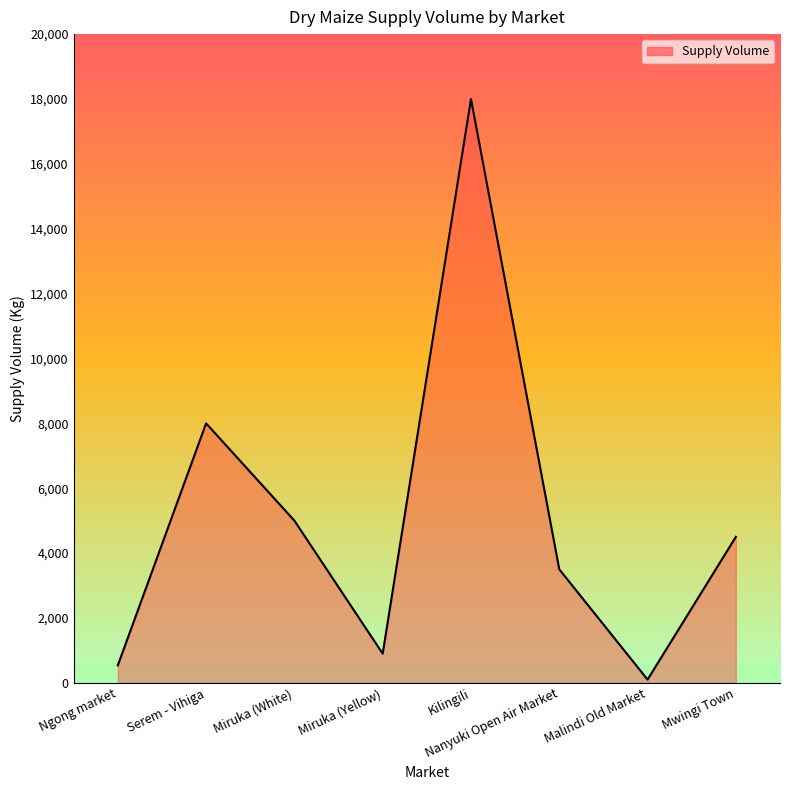

Read the value at Kilingili.

18000